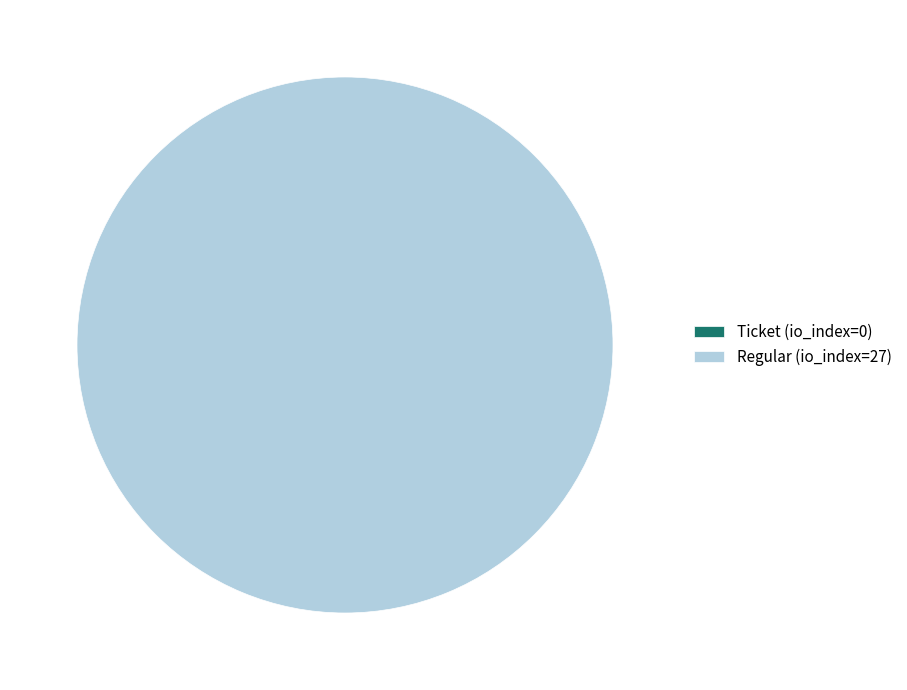

Which category has the biggest portion of the pie?

Regular (io_index=27)